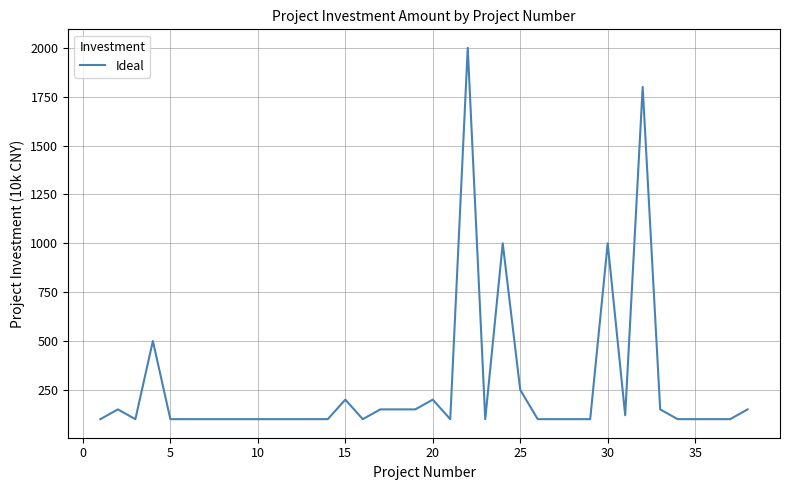

Does the chart have visible grid lines?

Yes